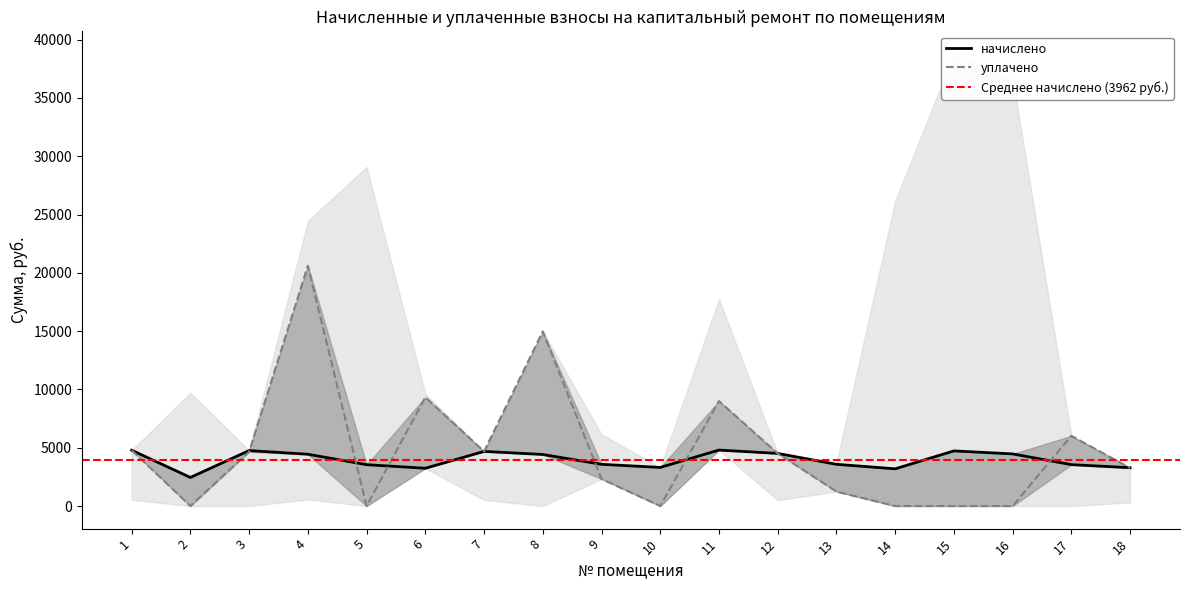

At how many categories does at least one series exceed 4528?

9